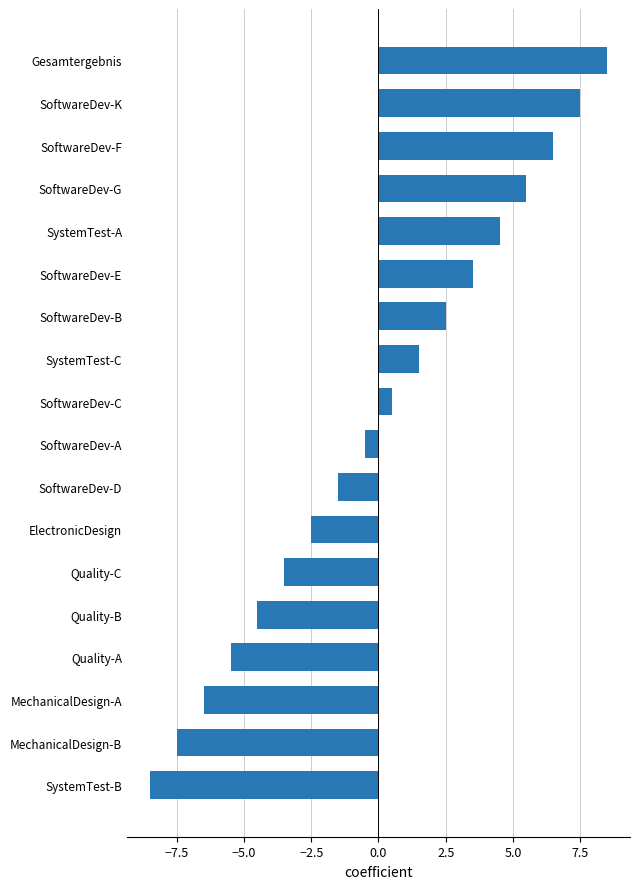

Which category has the highest value across all series?

Gesamtergebnis